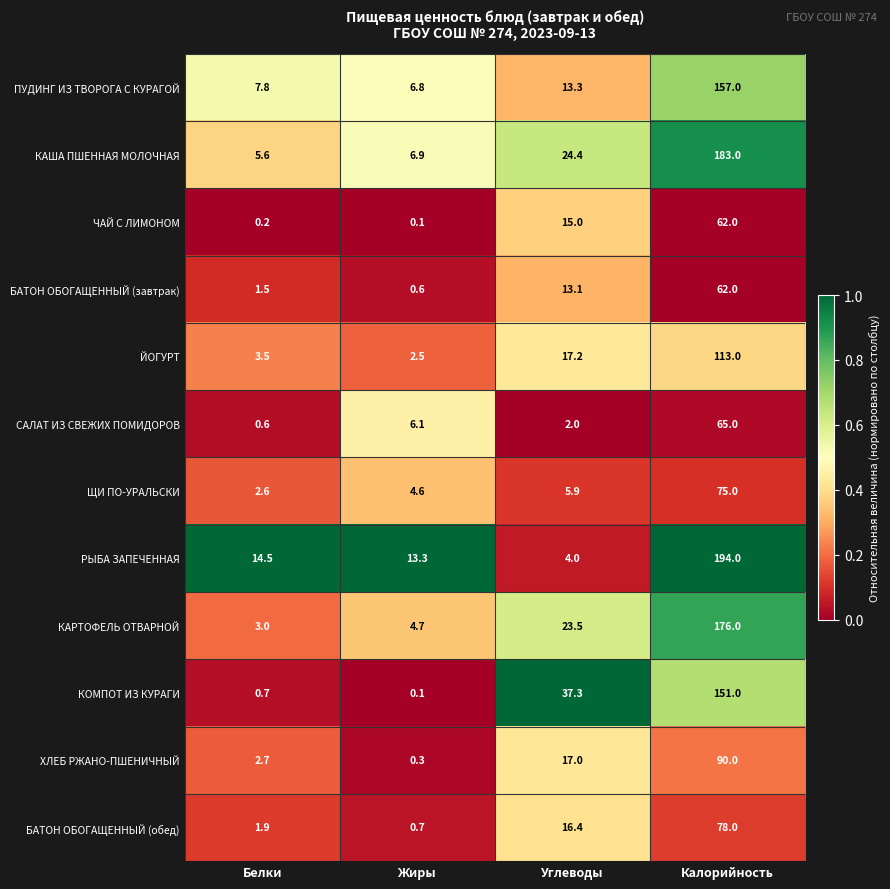

What value does the КАША ПШЕННАЯ МОЛОЧНАЯ series have at Белки?

5.6